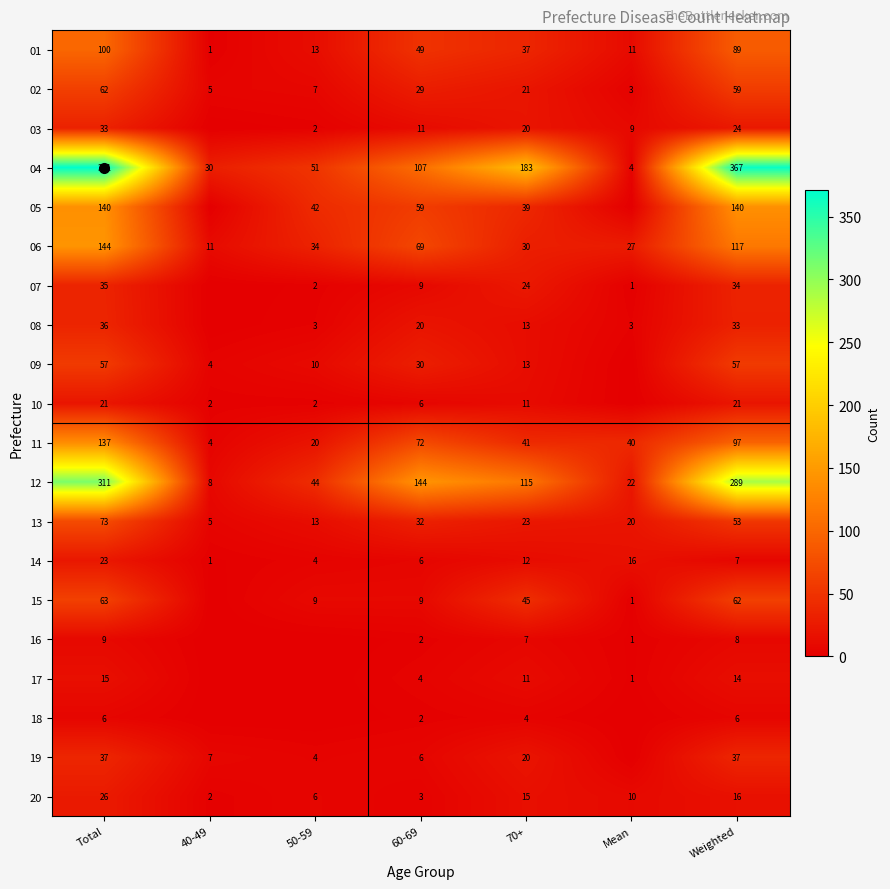

What is the lowest value of the 02 series?

3